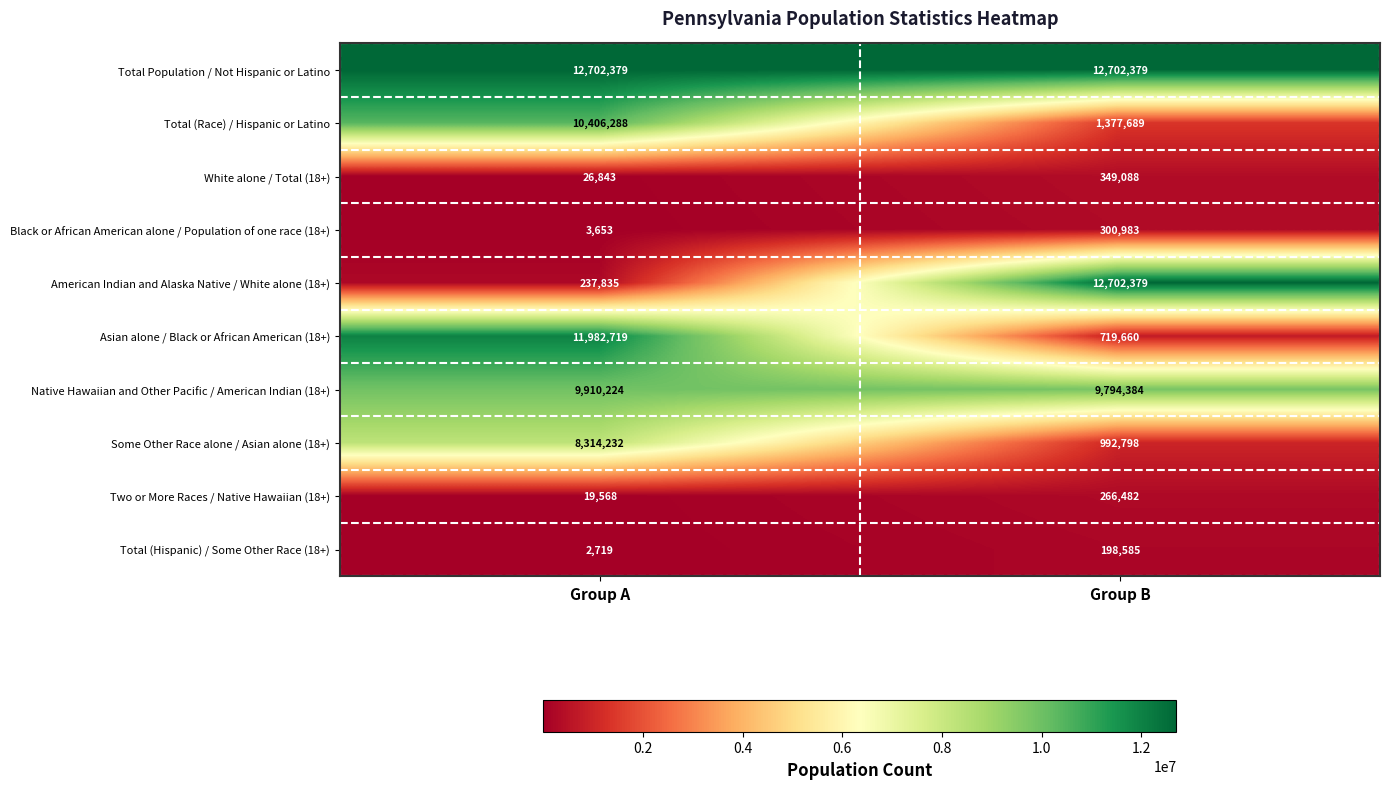

True or false: Native Hawaiian and Other Pacific / American Indian (18+) has a value of 9794384 at Group B.

True